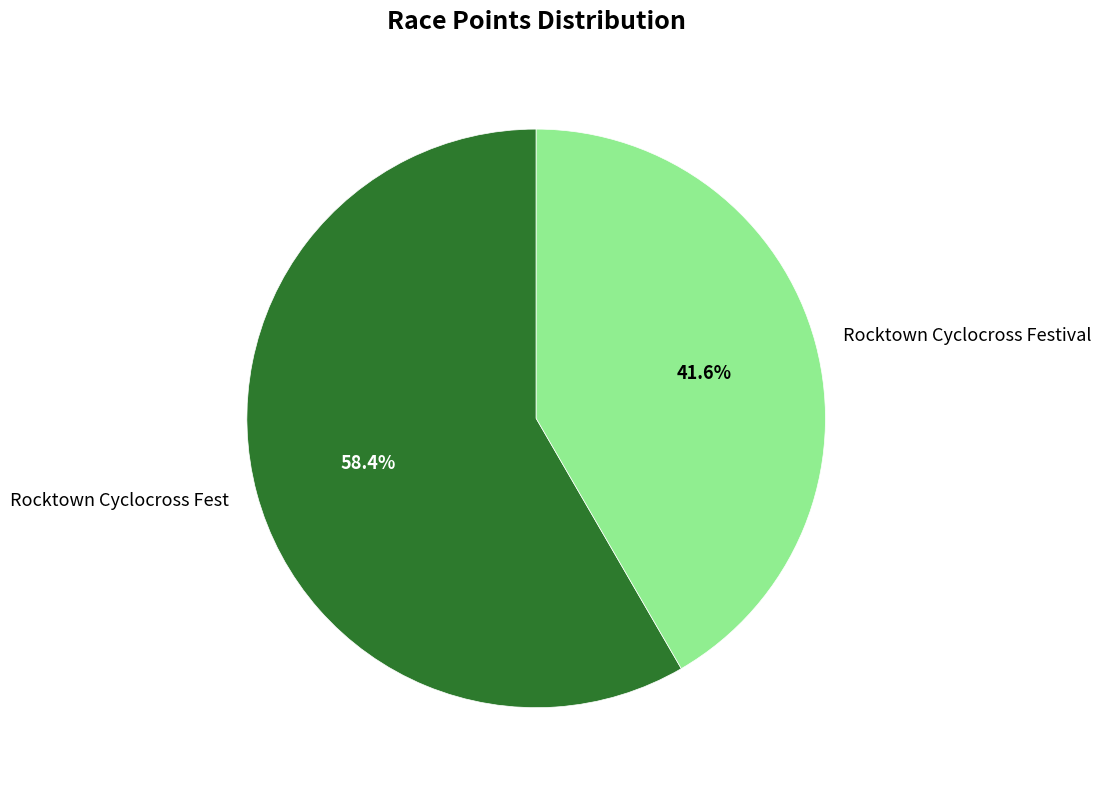

Is it true that Rocktown Cyclocross Fest is 58% of the pie?

True